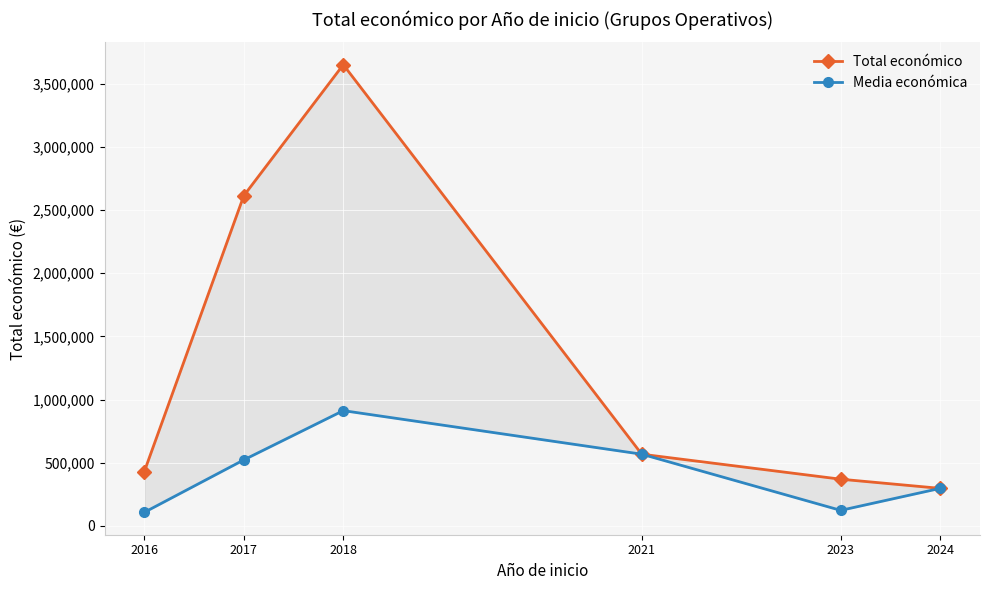

Between 2021 and 2024, which series saw the biggest shift?

Total económico